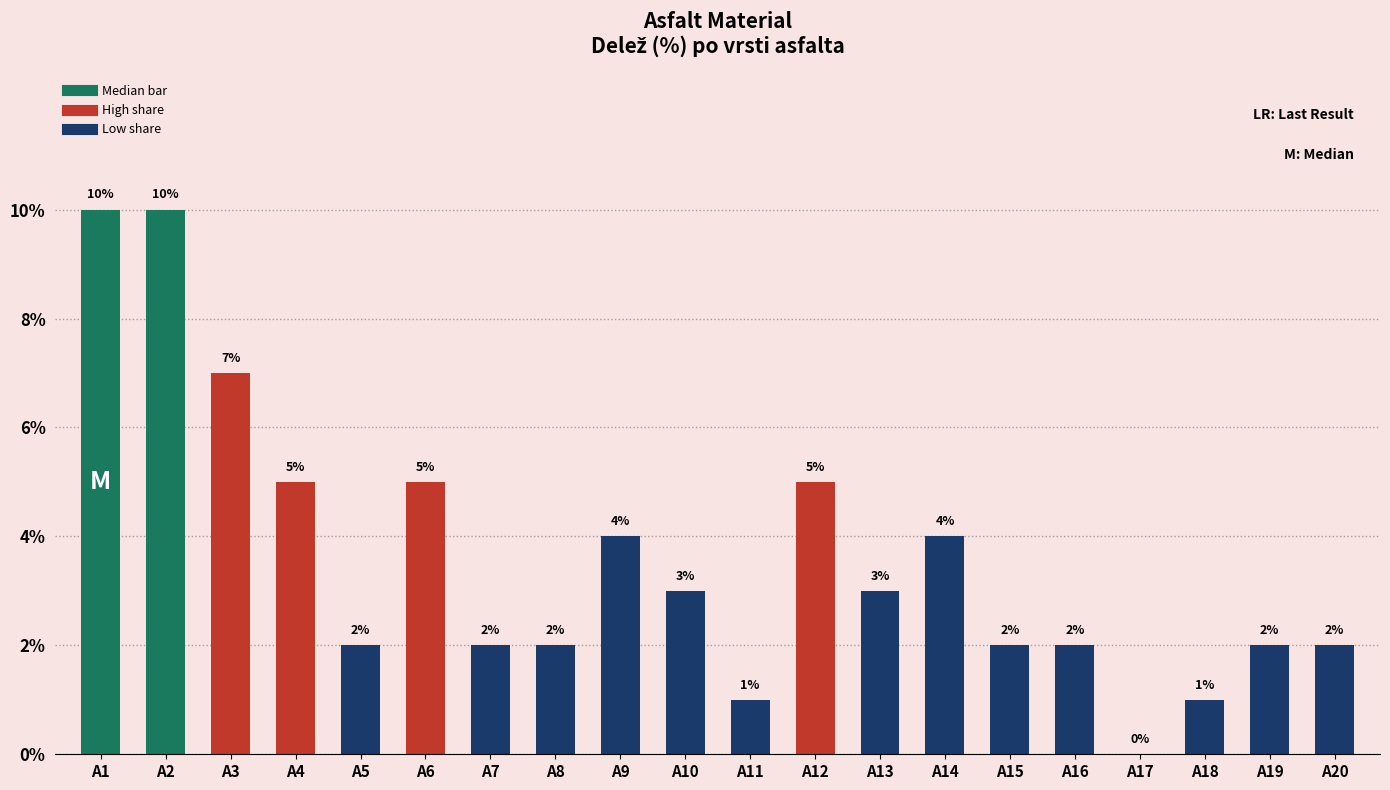

Count the number of data series in this chart.

1